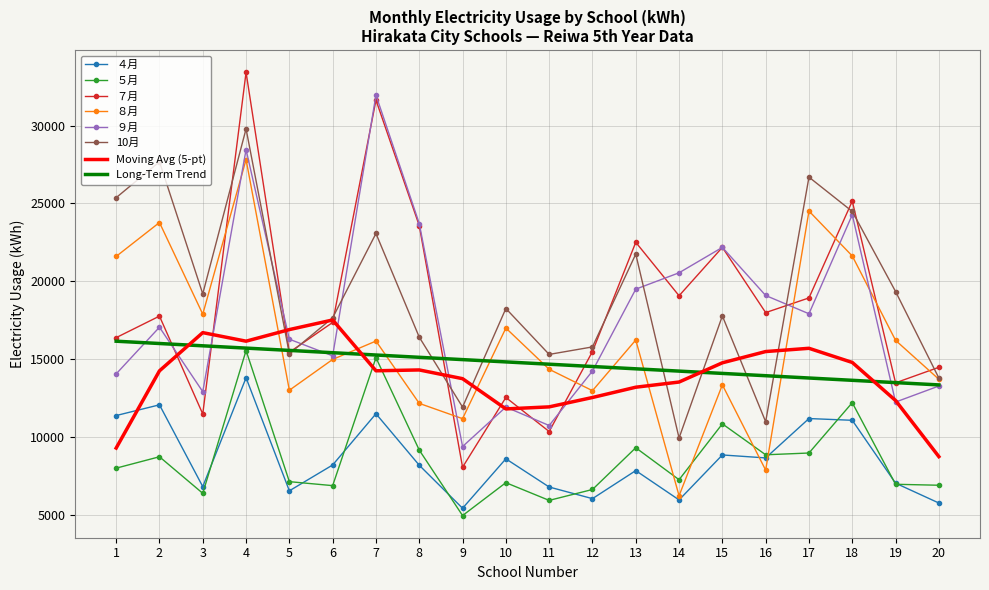

How many intersections are there between ７月 and ８月?

7